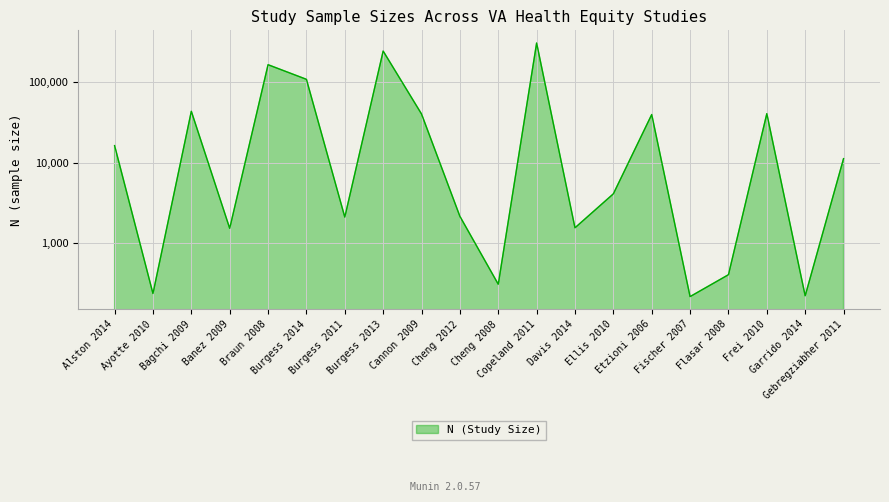

What is the sum of the values at Cheng 2008 and Etzioni 2006?

40179